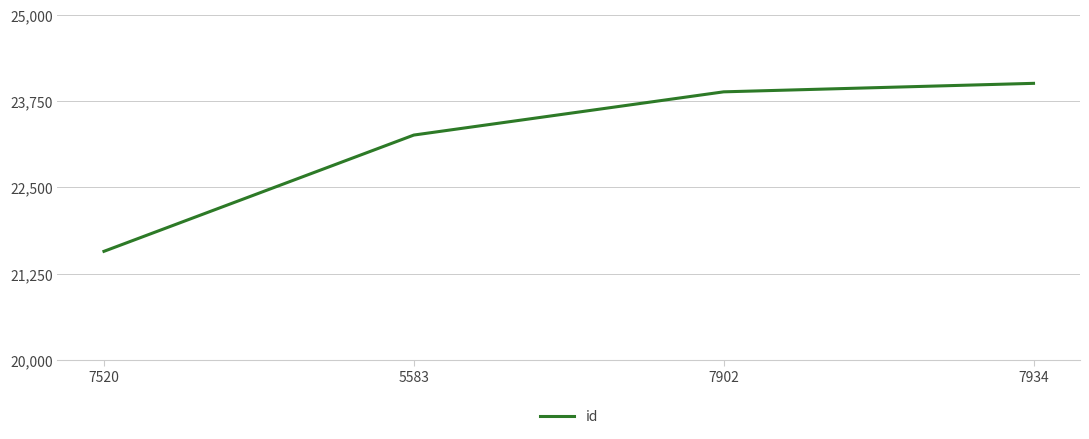

Is this an area chart (filled region under the line)?

No